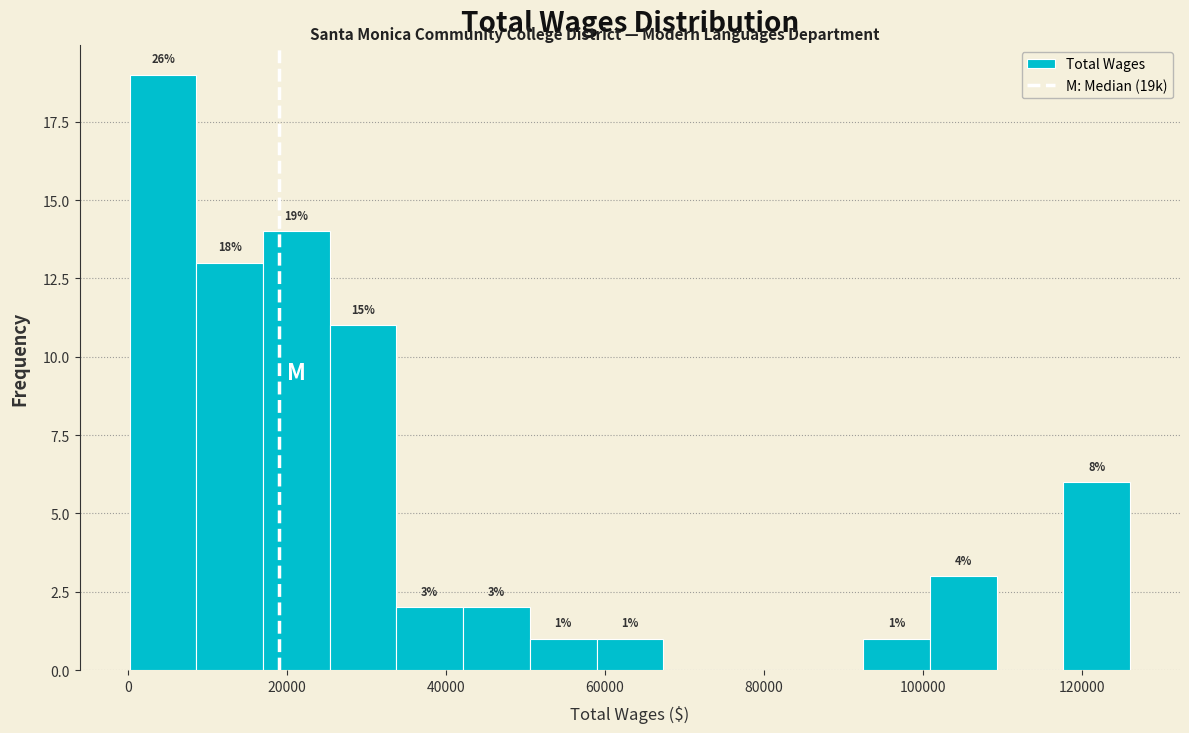

Over which range of the x-axis is the bar tallest?

0 to 8000